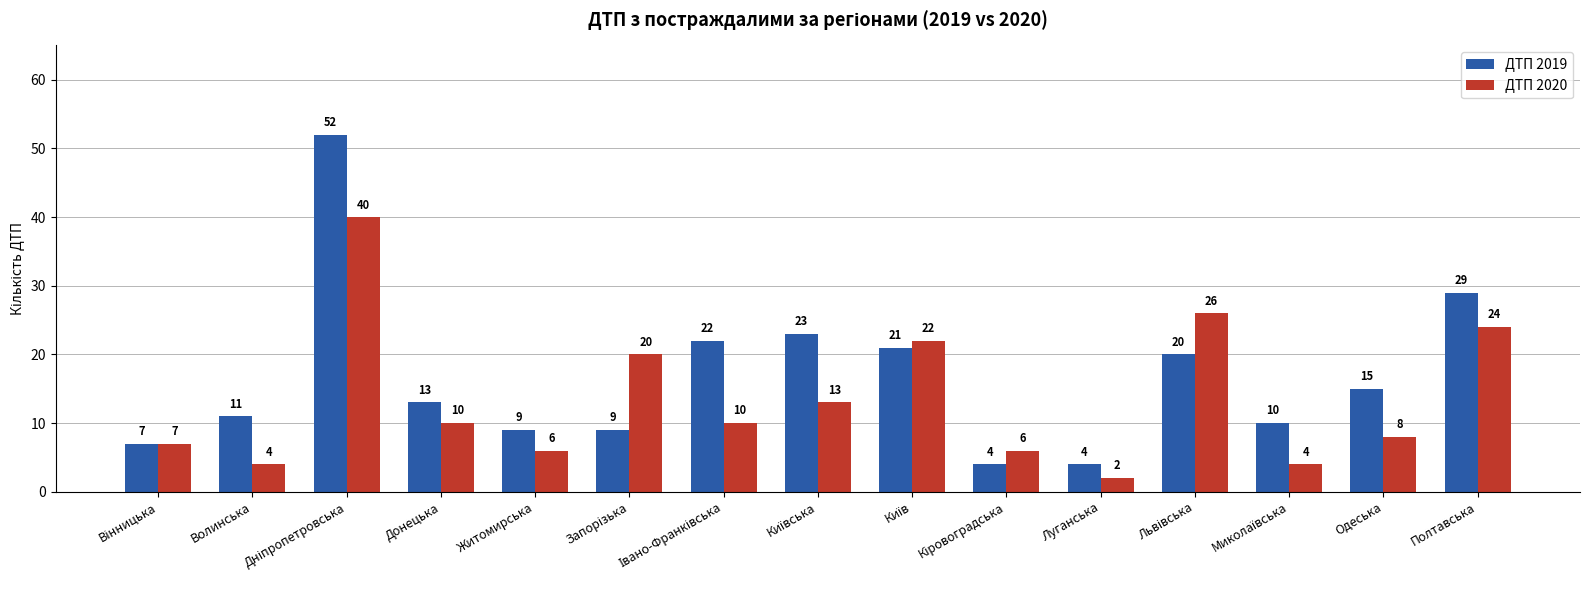

The value of ДТП 2019 at Донецька is 20. True or false?

False